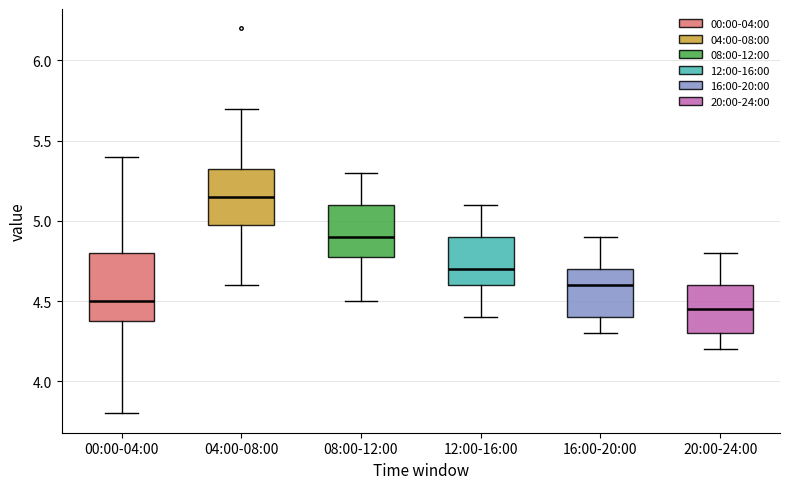

Where does the median line of the box for 00:00-04:00 sit on the y-axis? The values are not printed on the chart, so give them approximately, as read against the axis.

4.50